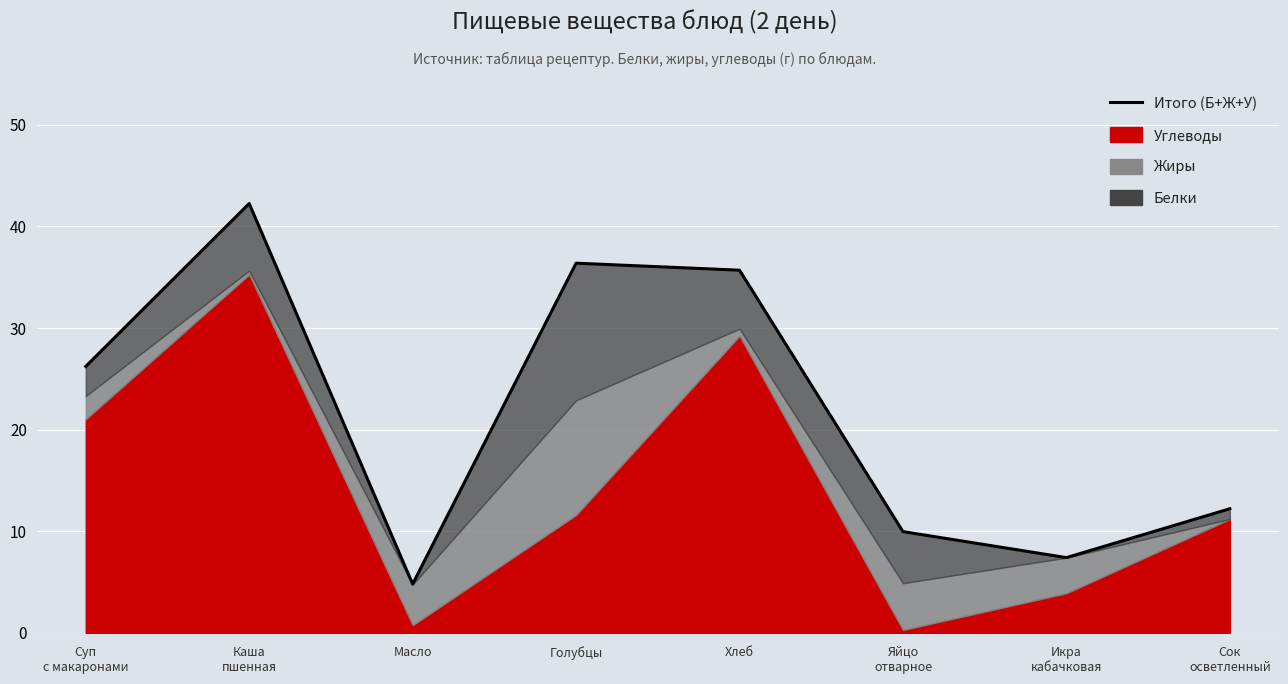

The chart shows a value of 42.3 at Каша
пшенная. True or false?

True